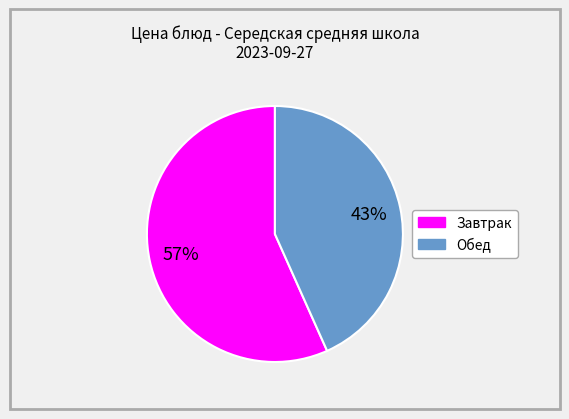

Does any single category account for the majority?

Yes